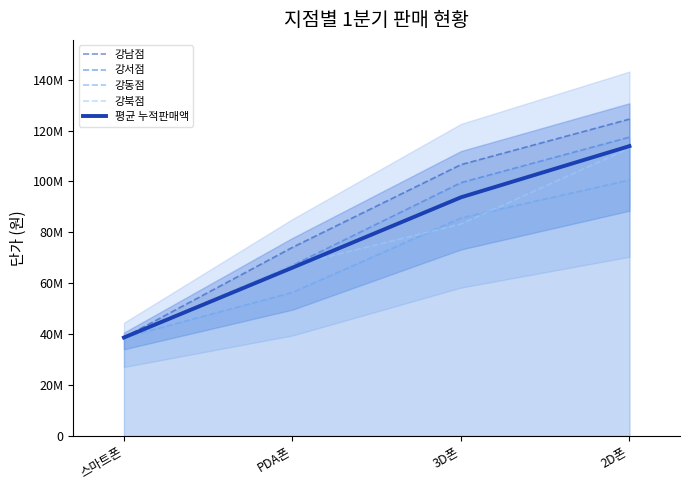

The 강남점 series shows 102599946 at PDA폰. True or false?

False